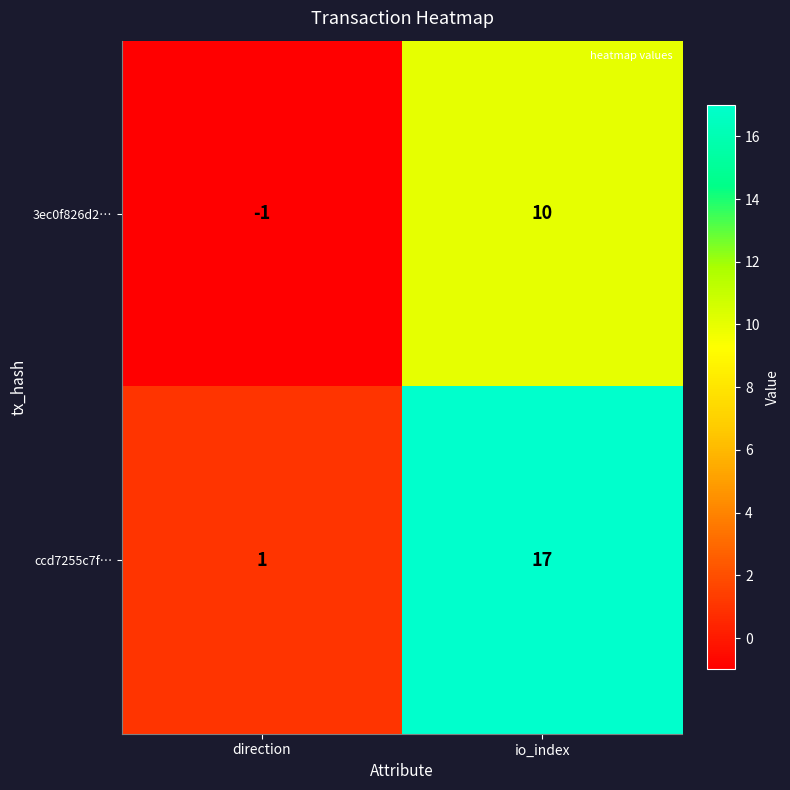

Reading left to right, extract all data points from this chart.

3ec0f826d2…: -1	10
ccd7255c7f…: 1	17